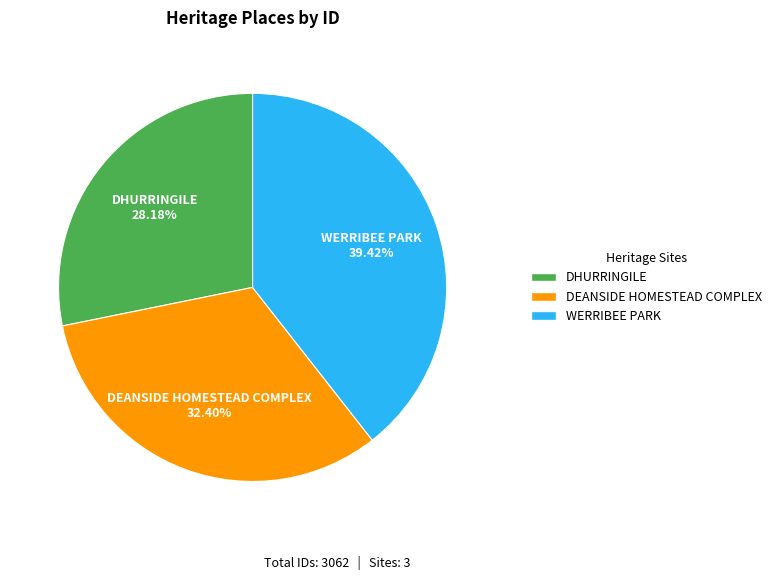

To the nearest percent, what percentage of the pie is DEANSIDE HOMESTEAD COMPLEX?

32%